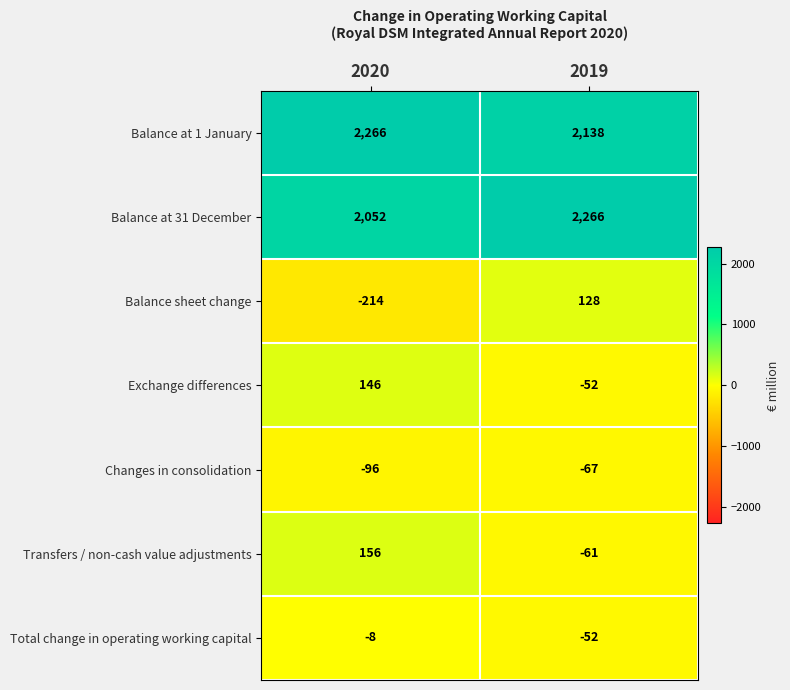

What is the sum of all Balance at 1 January values?

4404